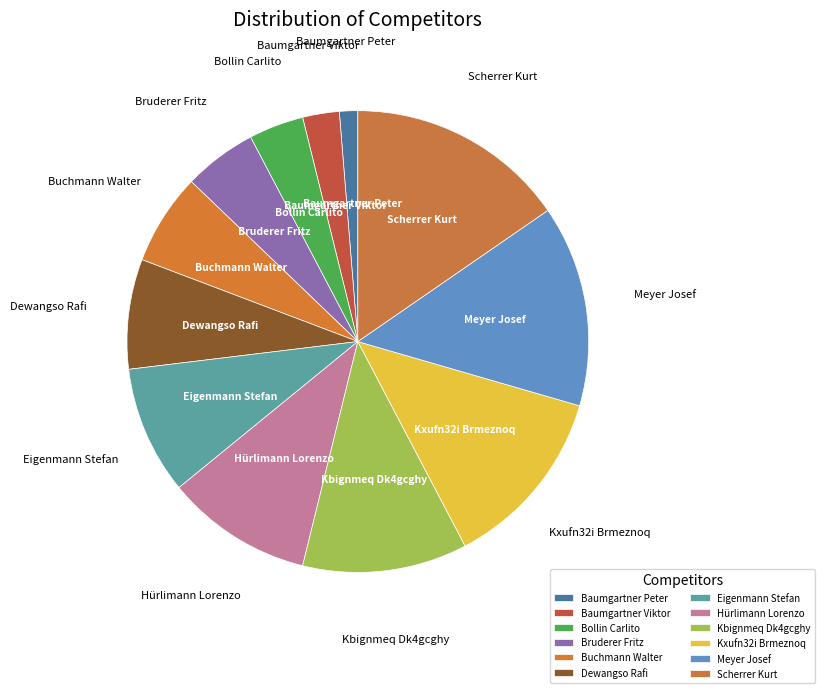

Is there any slice that represents more than half of the pie?

No